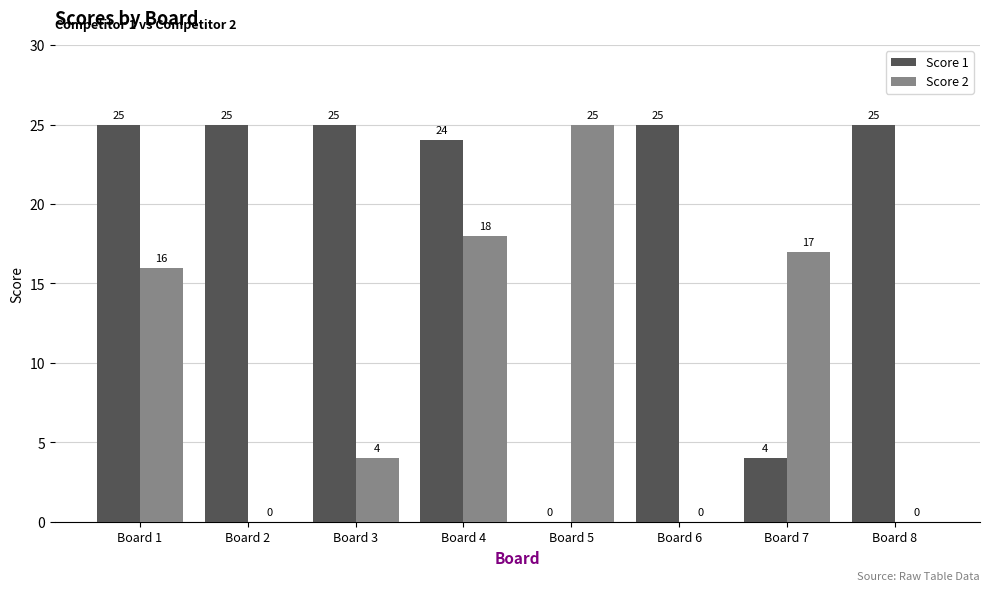

Reading left to right, extract all data points from this chart.

Score 1: 25	25	25	24	0	25	4	25
Score 2: 16	0	4	18	25	0	17	0